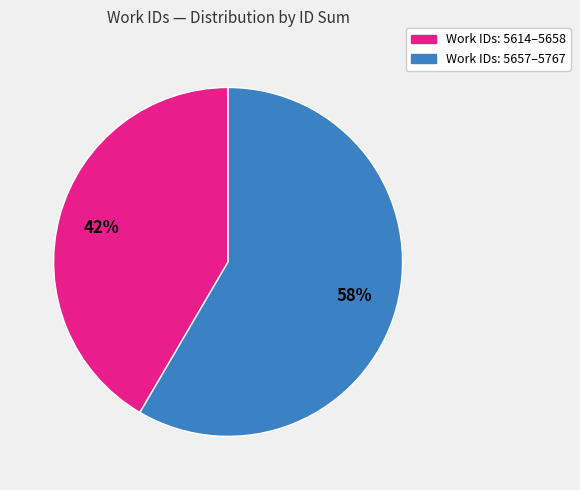

Does any single category account for the majority?

Yes